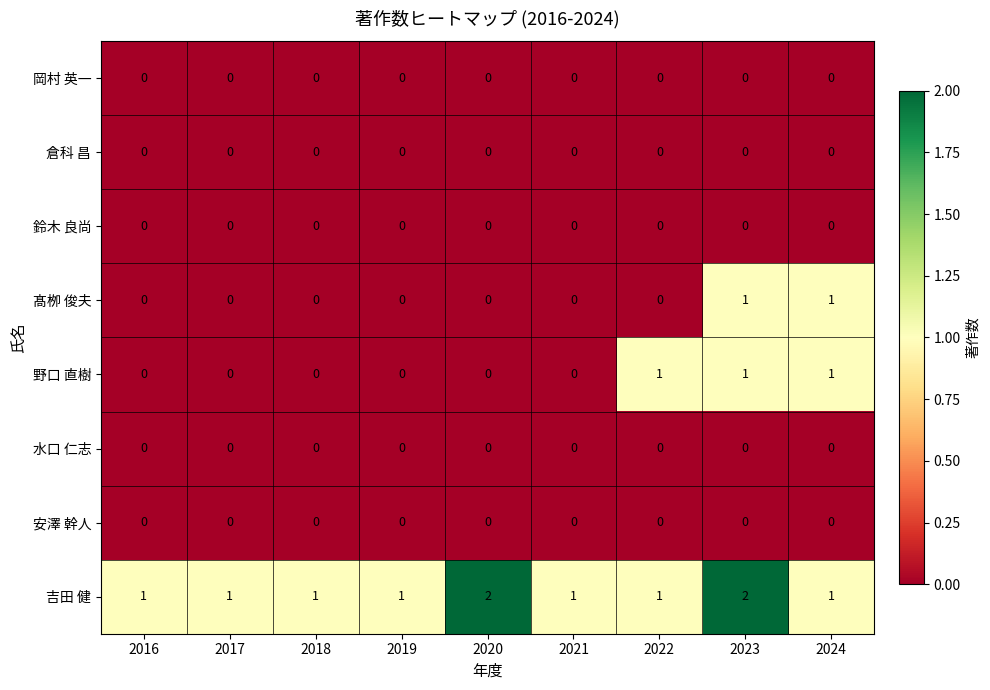

Is it true that 野口 直樹 equals 0 at 2020?

True